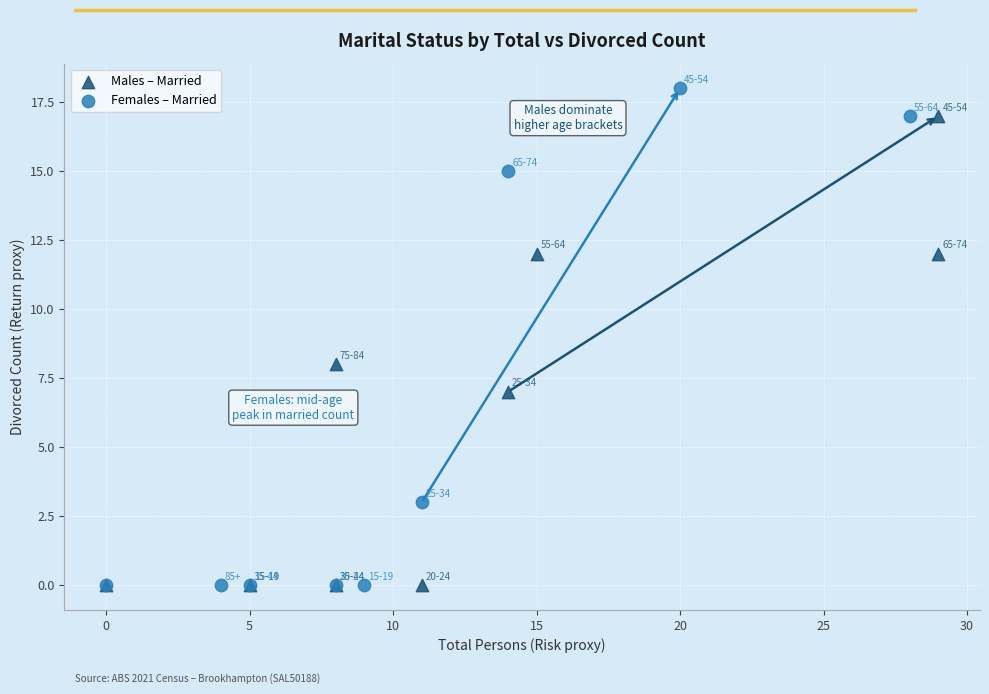

Which series contains the highest Y value?

Females – Married